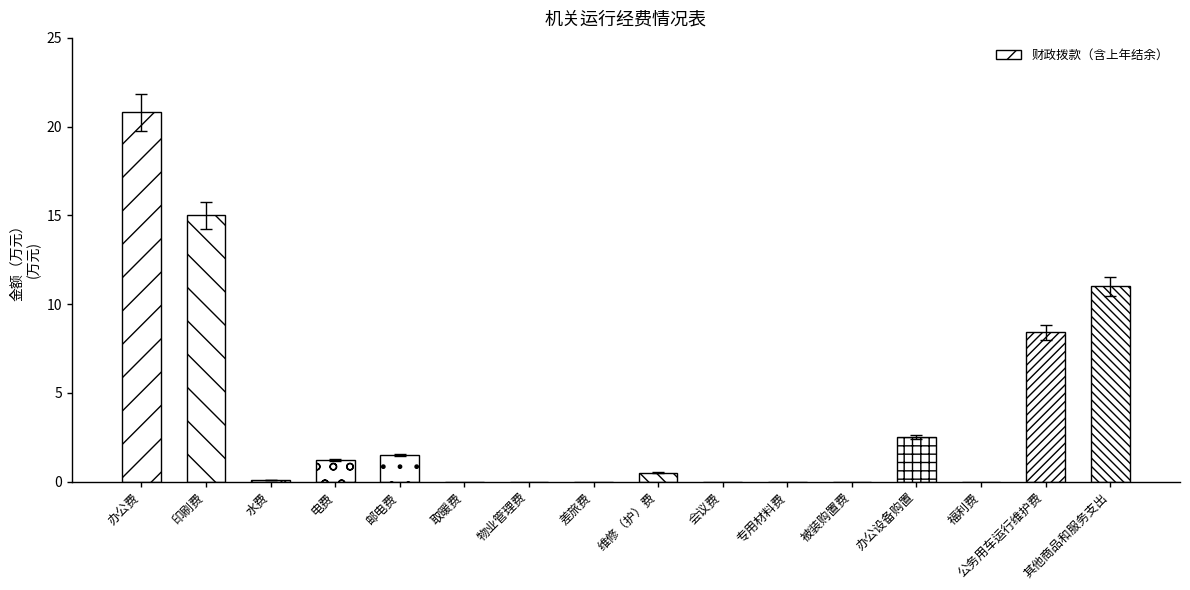

What is the sum of all values?

61.0